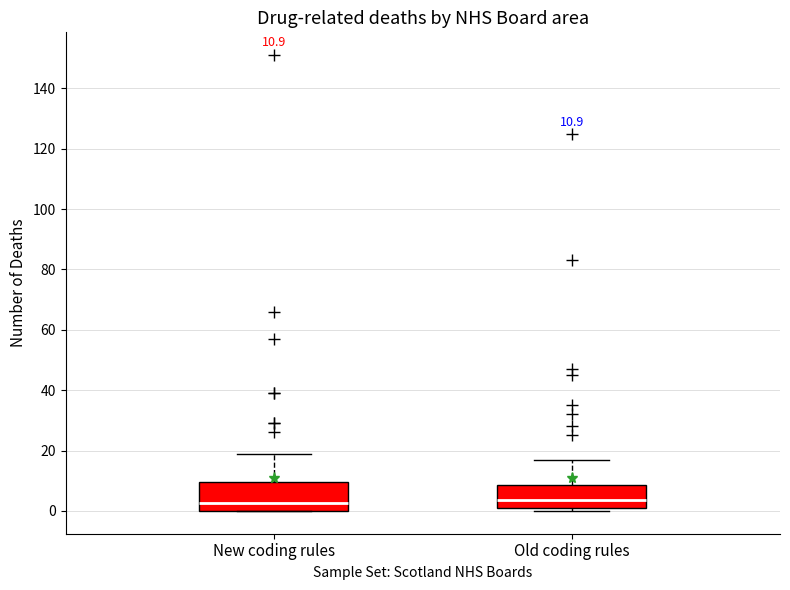

Comparing the boxes themselves (not the whiskers), which one is the tallest?

New coding rules